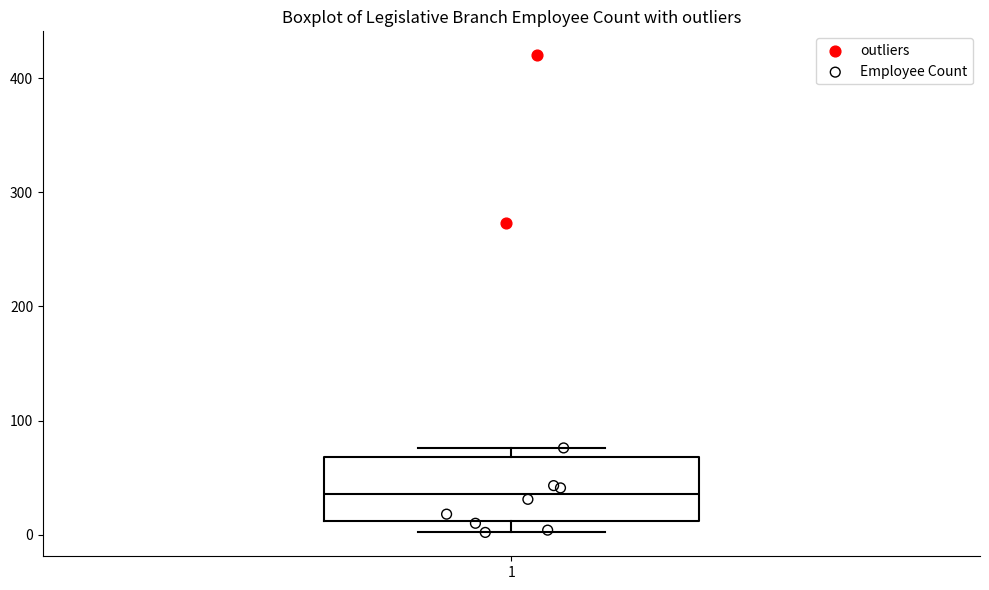

Where does the median line of the box at x = 1 sit on the y-axis? The values are not printed on the chart, so give them approximately, as read against the axis.

40